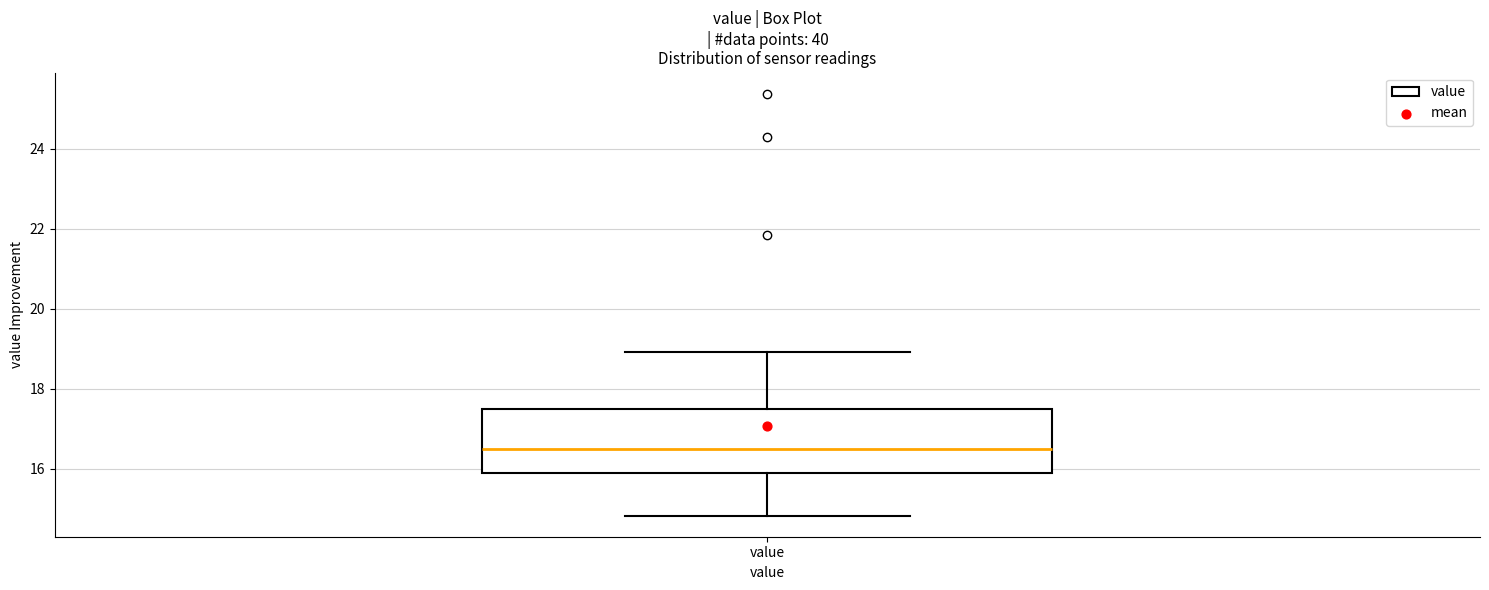

Where does the lower whisker of the box for value end on the y-axis? The values are not printed on the chart, so give them approximately, as read against the axis.

14.8